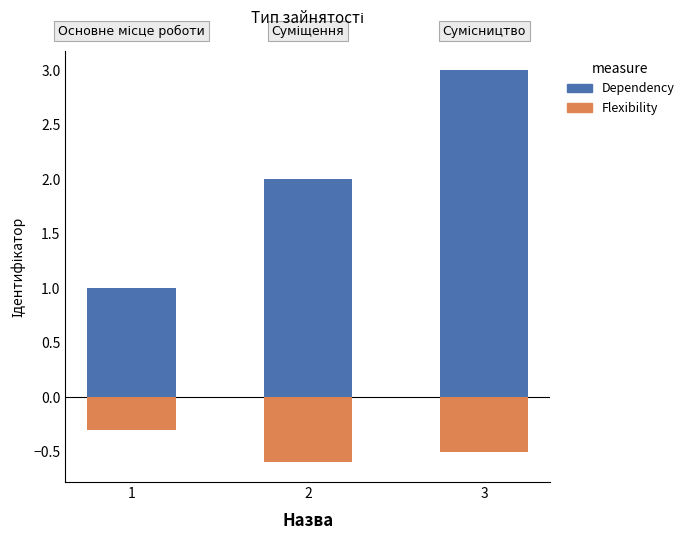

True or false: Flexibility has a value of -0.6 at 2.

True